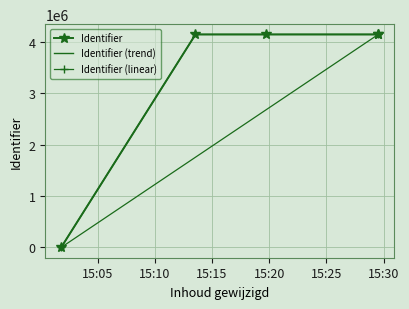

True or false: the data has more than 2 interior local peaks.

False